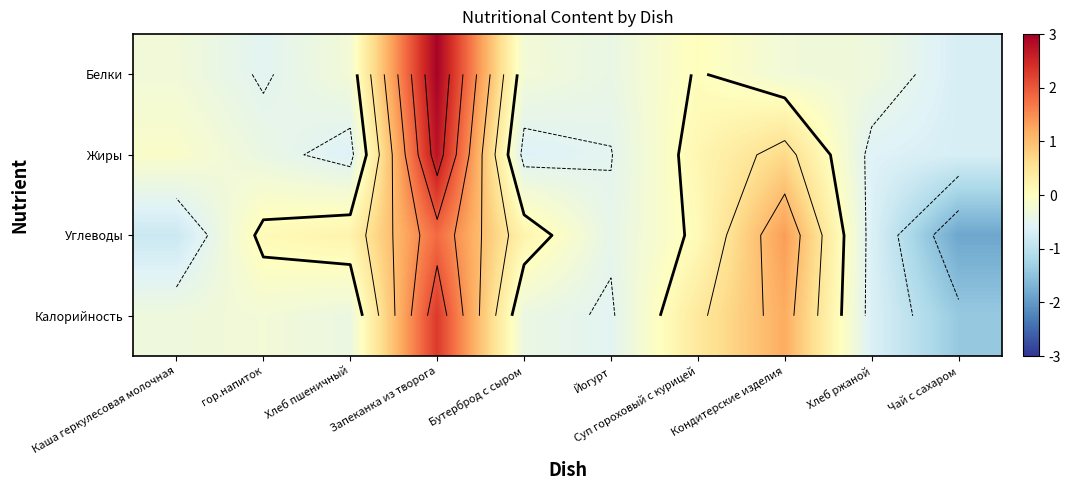

Is it true that Калорийность equals -0.2 at Каша геркулесовая молочная?

False